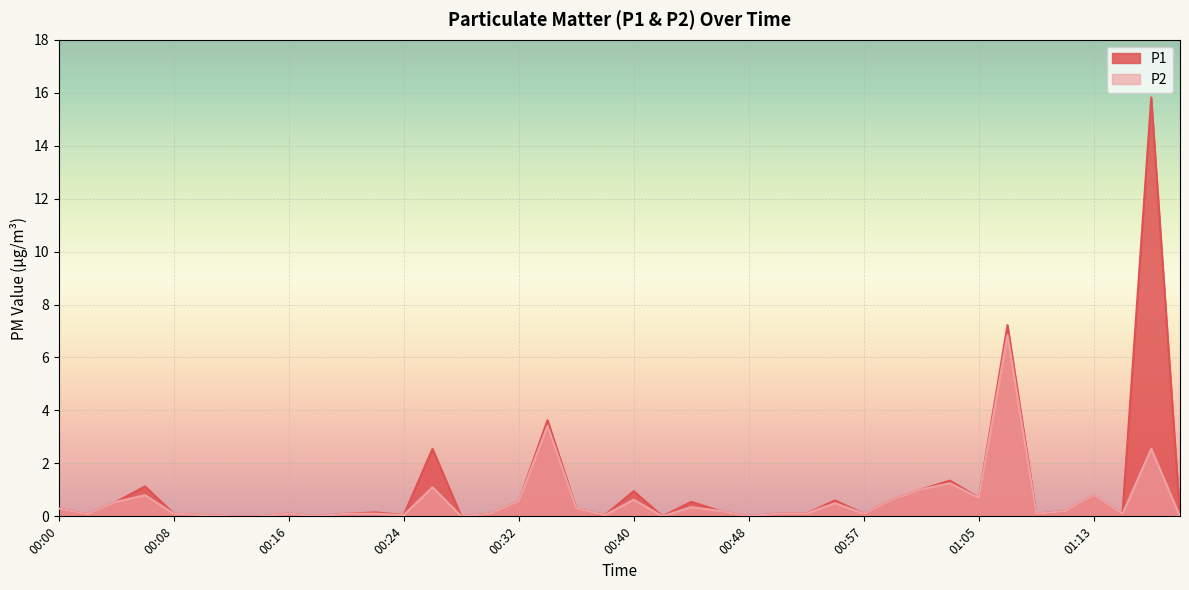

Which series changed the most between 00:54 and 01:13?

P2